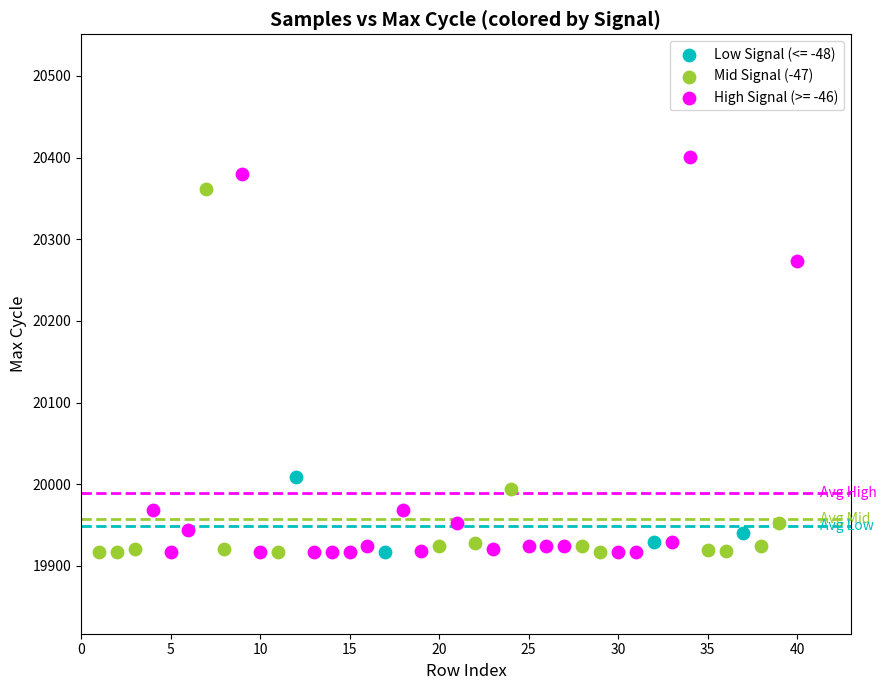

Which series has the largest Y range (max minus min)?

High Signal (>= -46)